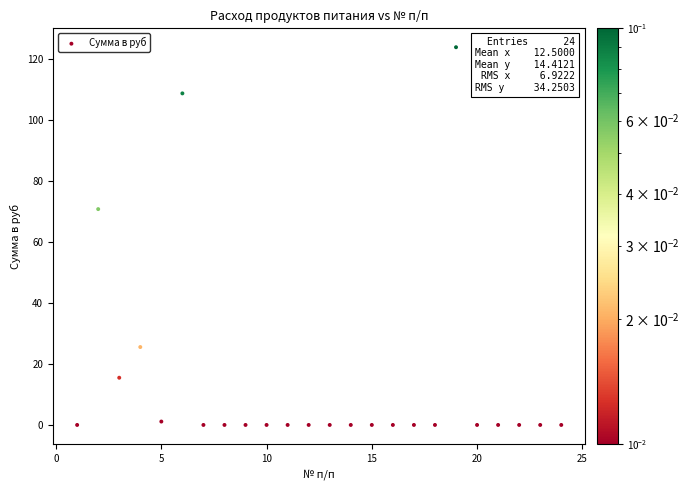

What Y value in the scatter plot is closest to 62?

70.9